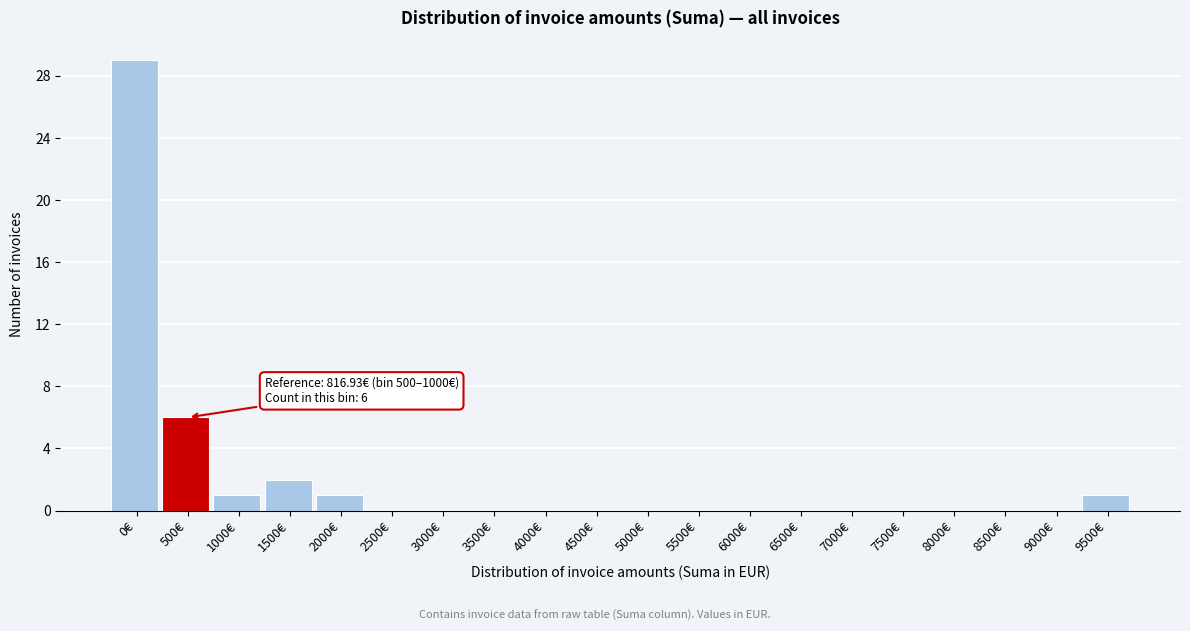

Reading left to right, list all the values displayed in this chart.

0€=29	500€=6	1000€=1	1500€=2	2000€=1	2500€=0	3000€=0	3500€=0	4000€=0	4500€=0	5000€=0	5500€=0	6000€=0	6500€=0	7000€=0	7500€=0	8000€=0	8500€=0	9000€=0	9500€=1